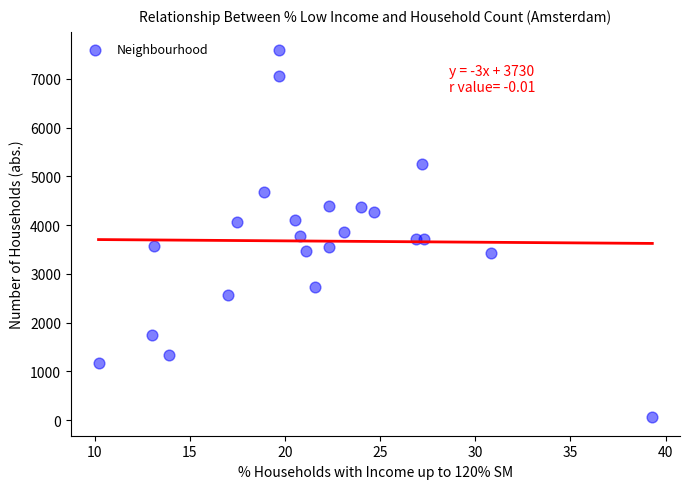

What is the range of Y values (max minus min)?

7531